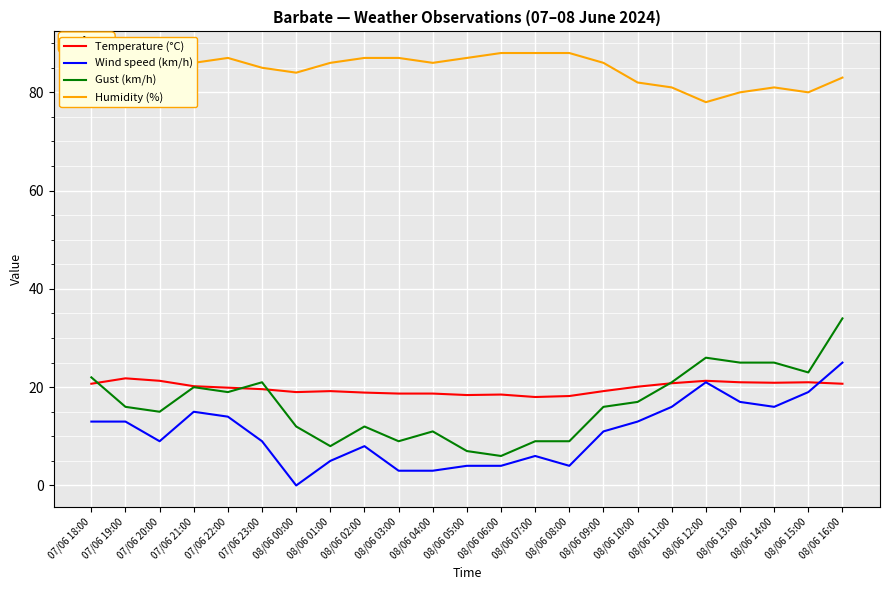

True or false: Wind speed (km/h) has a value of 10.8 at 08/06 14:00.

False